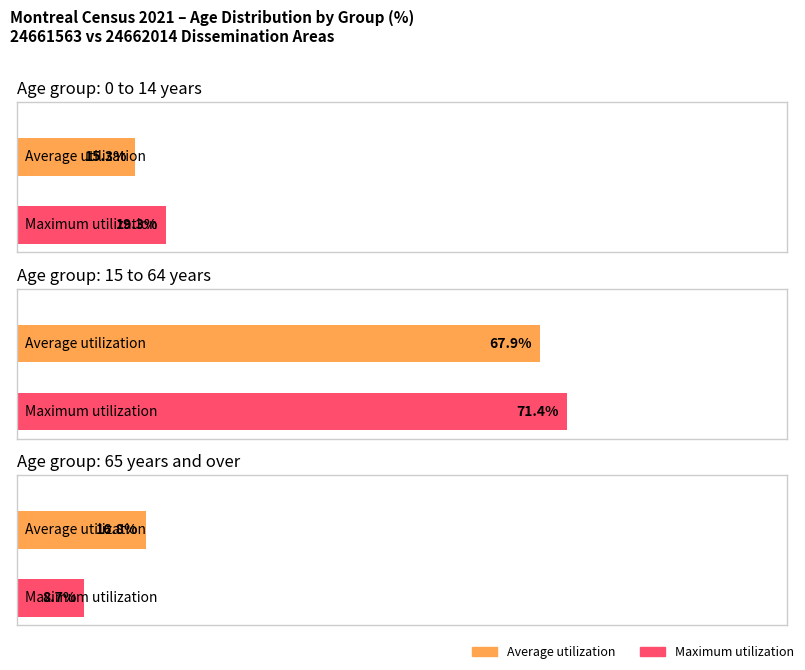

Rank the series at 15 to 64 years from lowest to highest value.

Average utilization, Maximum utilization